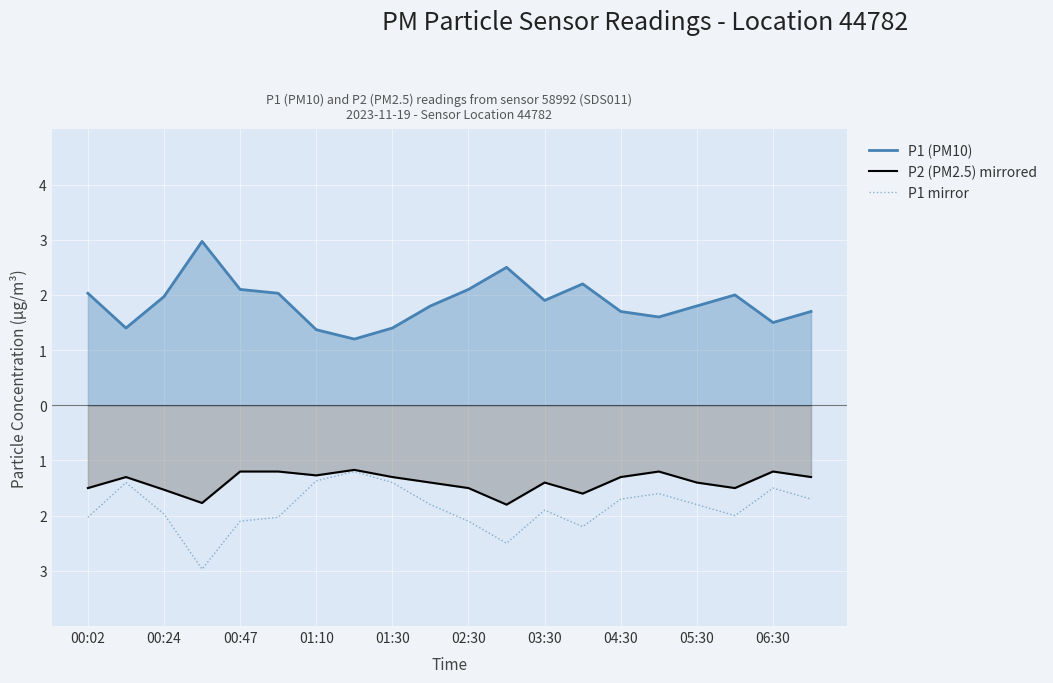

What position from the right is 17?

3